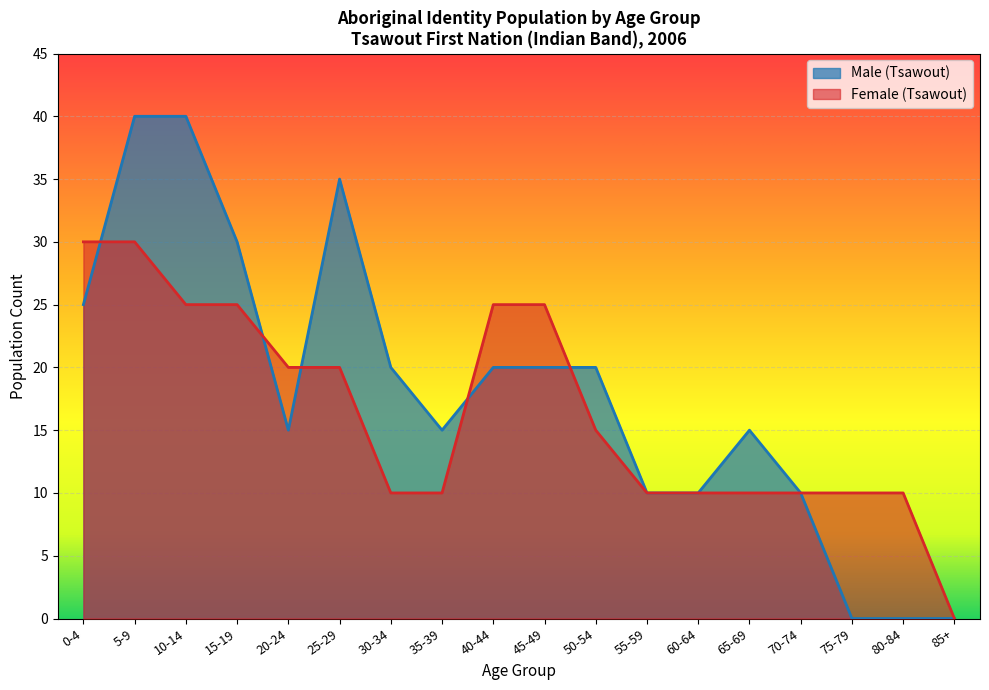

How many positive values does the Male (Tsawout) series have?

15